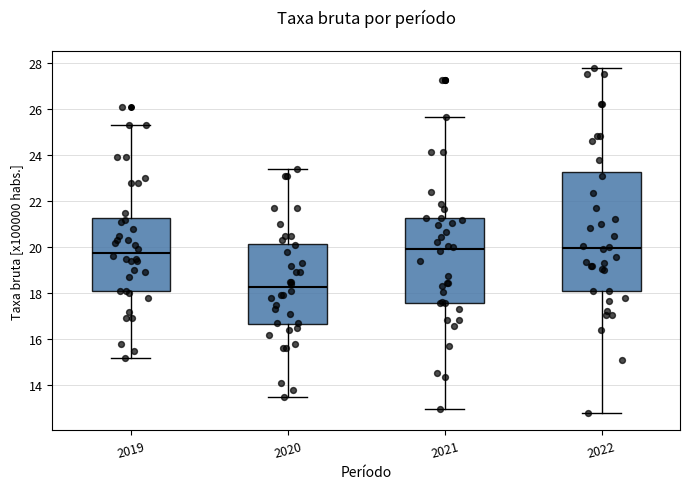

Where does the median line of the box at x = 2021 sit on the y-axis? The values are not printed on the chart, so give them approximately, as read against the axis.

20.0